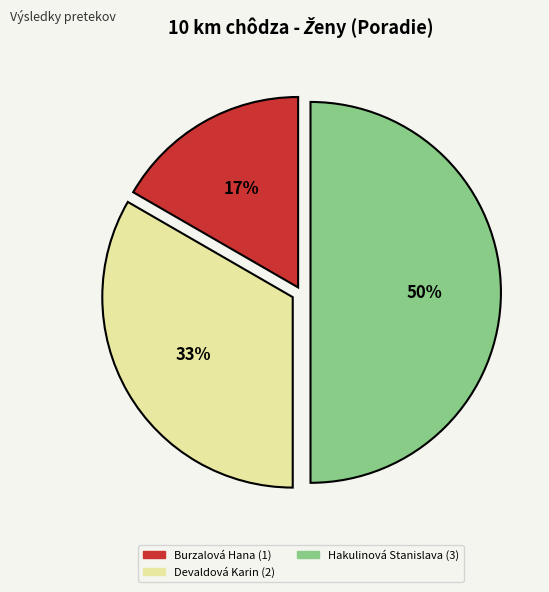

What is the largest slice in the pie chart?

Hakulinová Stanislava